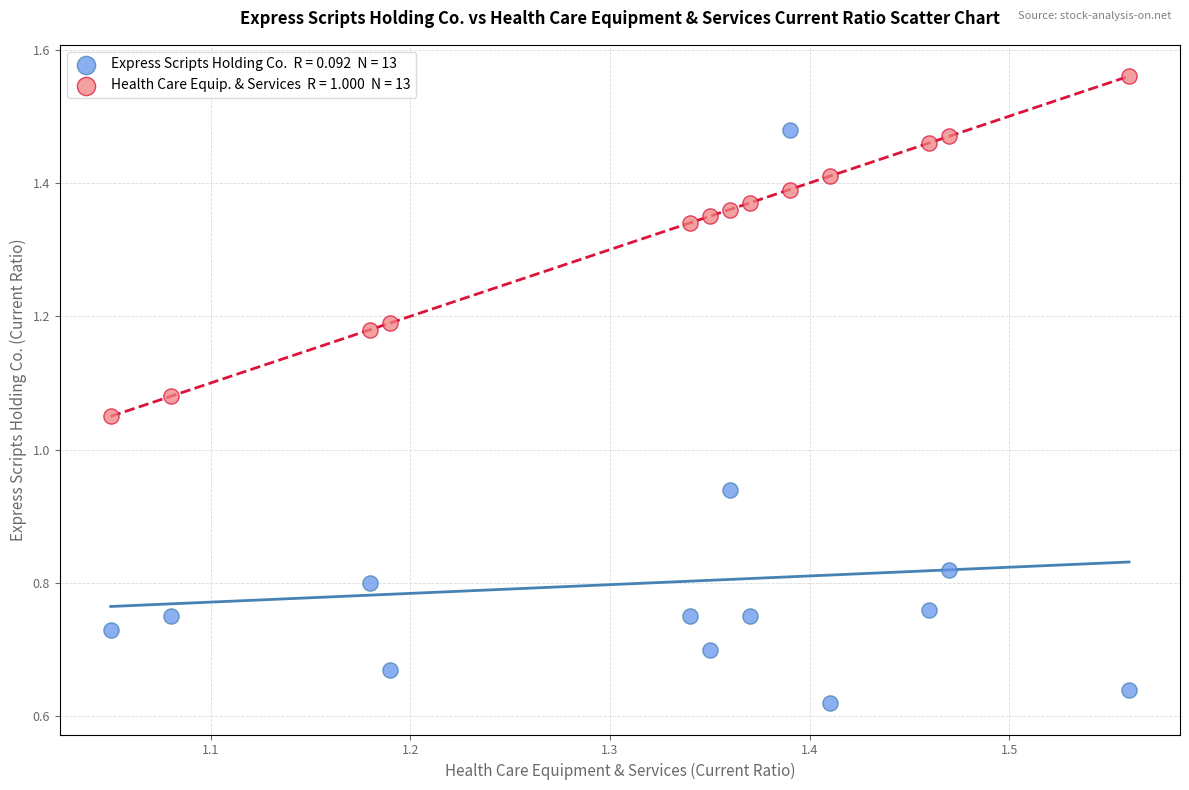

Across all data points, what is the range of X values (max minus min)?

0.5